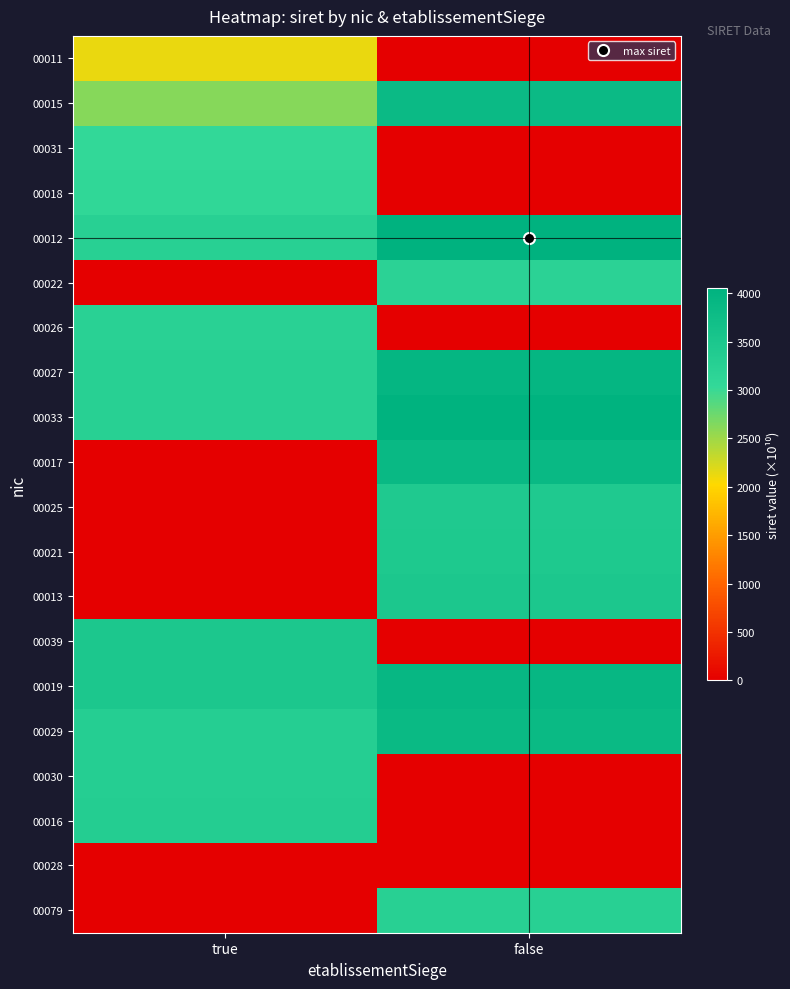

At how many categories does at least one series exceed 3310?

2